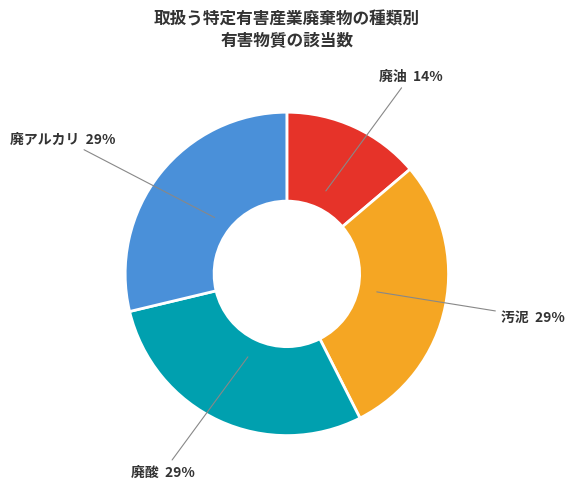

What is the smallest slice in the pie chart?

廃油